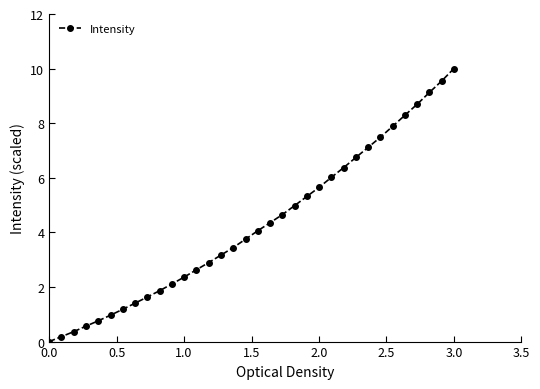

What is the maximum value shown in the chart?

10.0